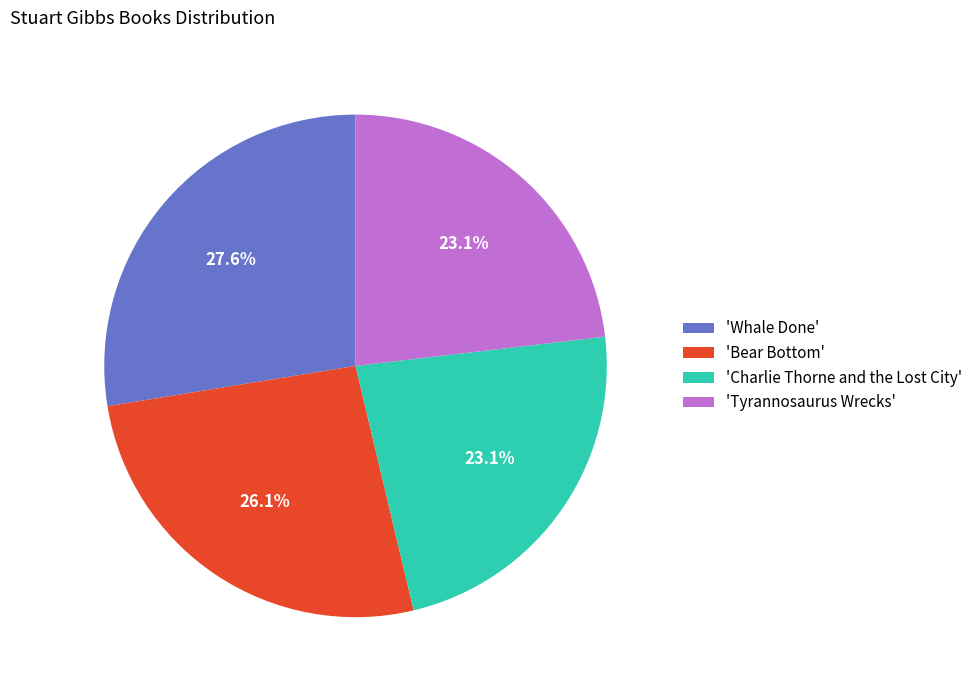

How many segments does this pie chart have?

4